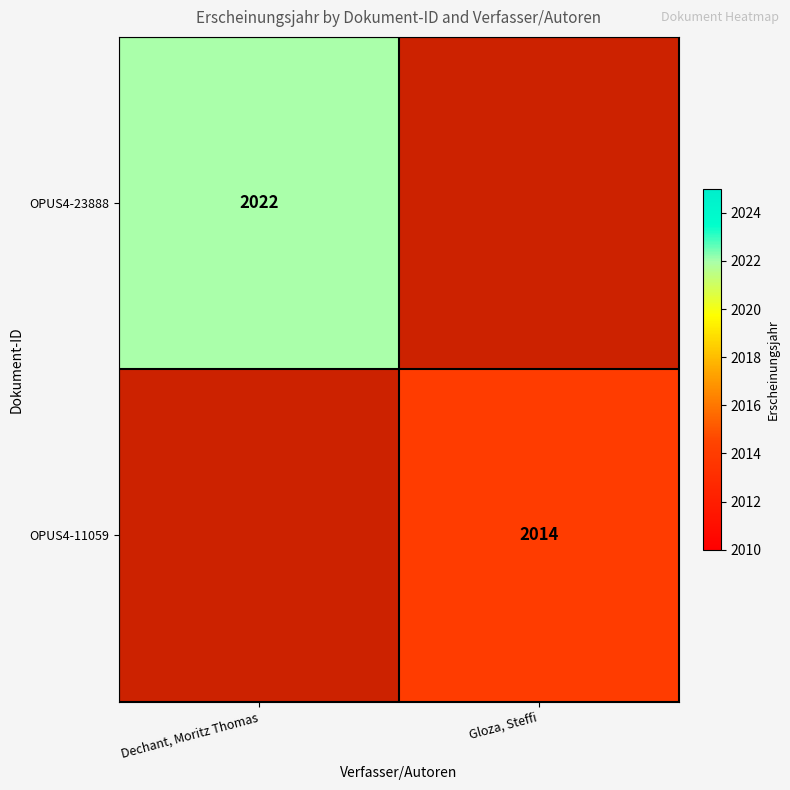

True or false: OPUS4-23888 has a value of 1270 at Dechant, Moritz Thomas.

False